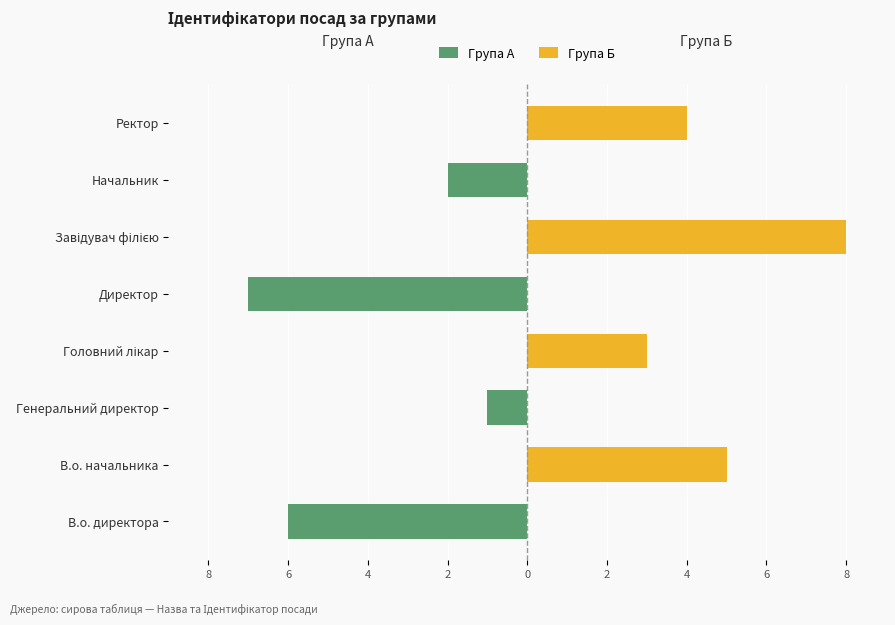

Count the Група А values in the range -2 to 0.

6